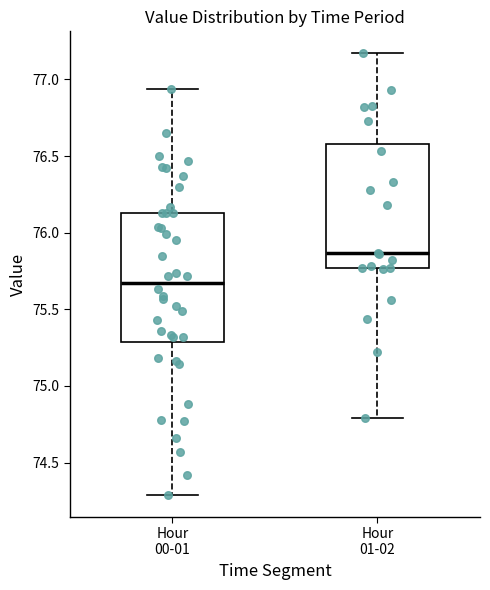

Reading left to right, read every box against the y-axis: the position of its median line, the range the box covers, and the ends of its whiskers. The values are not printed on the chart, so give them approximately, as read against the axis.

Hour 00-01: median 75.70, box 75.30 to 76.15, whiskers 74.30 to 76.95
Hour 01-02: median 75.85, box 75.75 to 76.60, whiskers 74.80 to 77.15